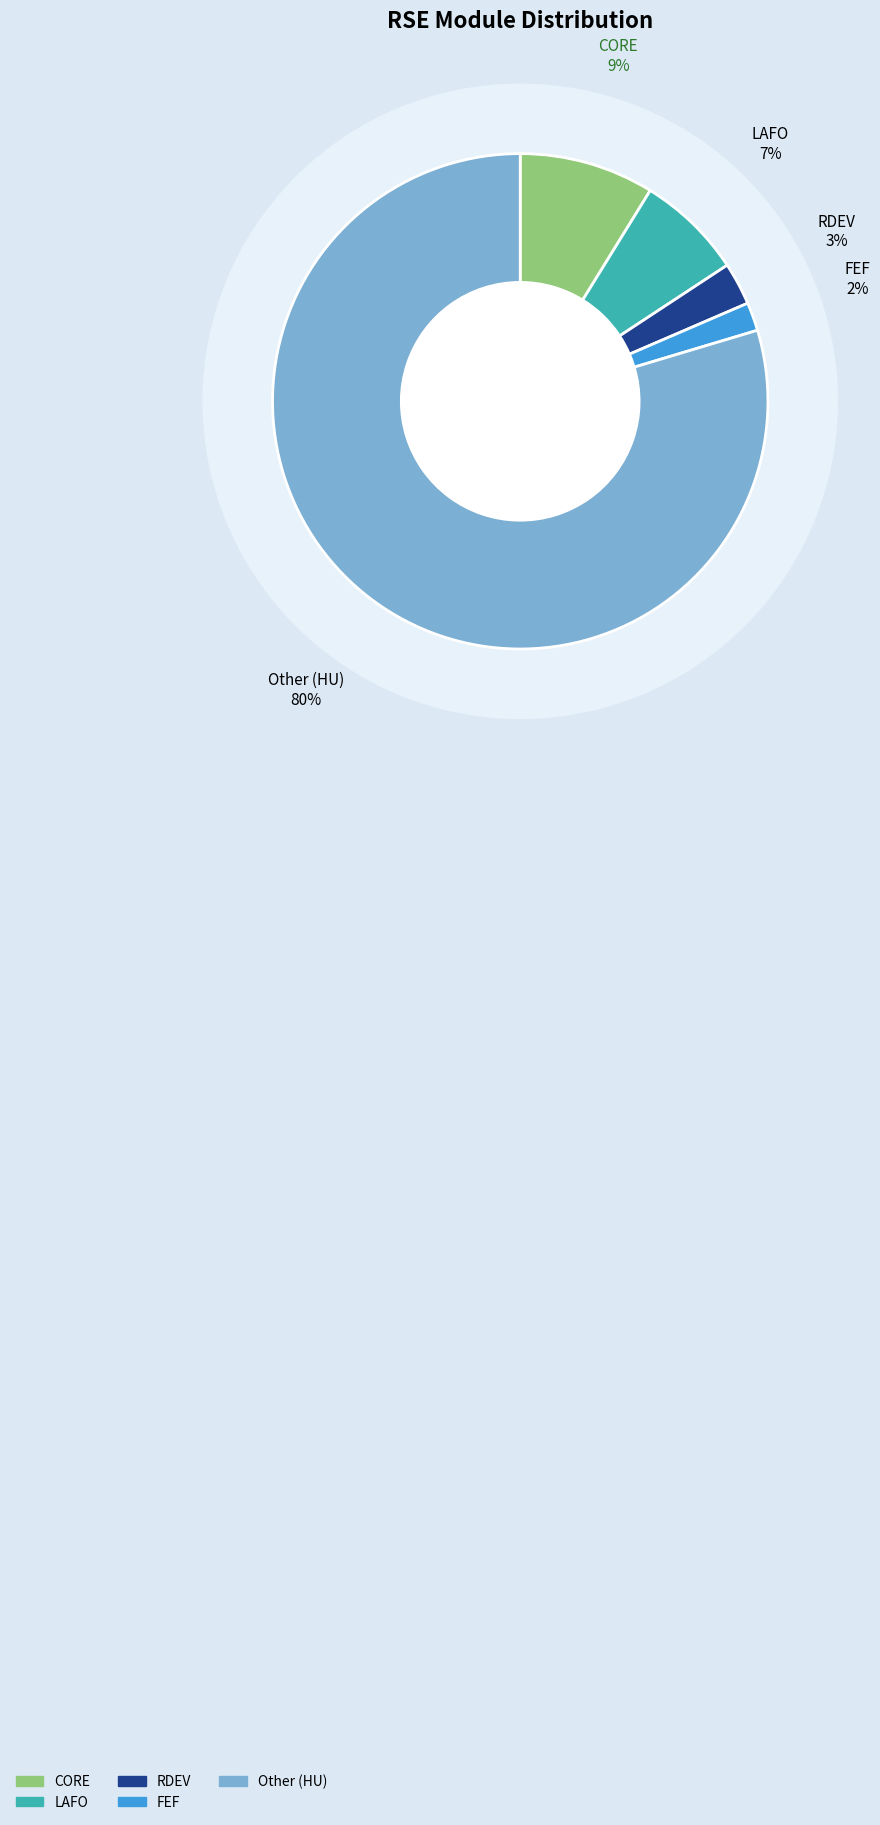

Which slice is the largest?

Other